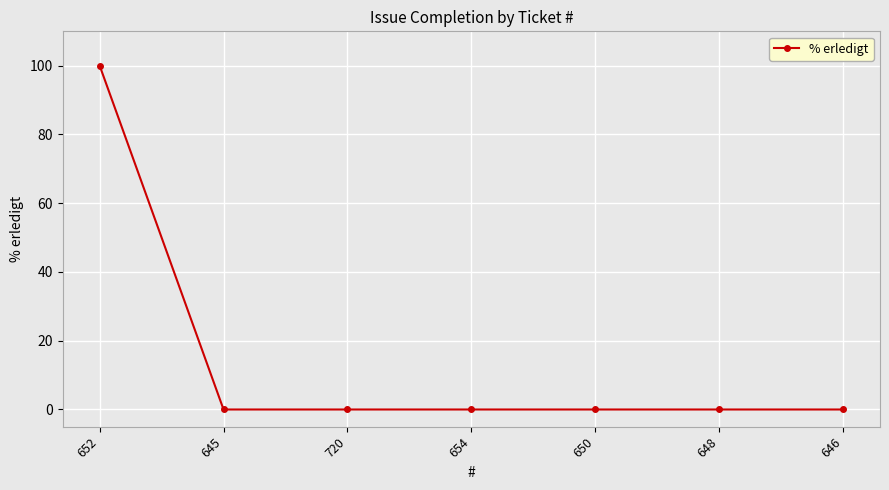

True or false: there are more than 2 points higher than both neighbors.

False